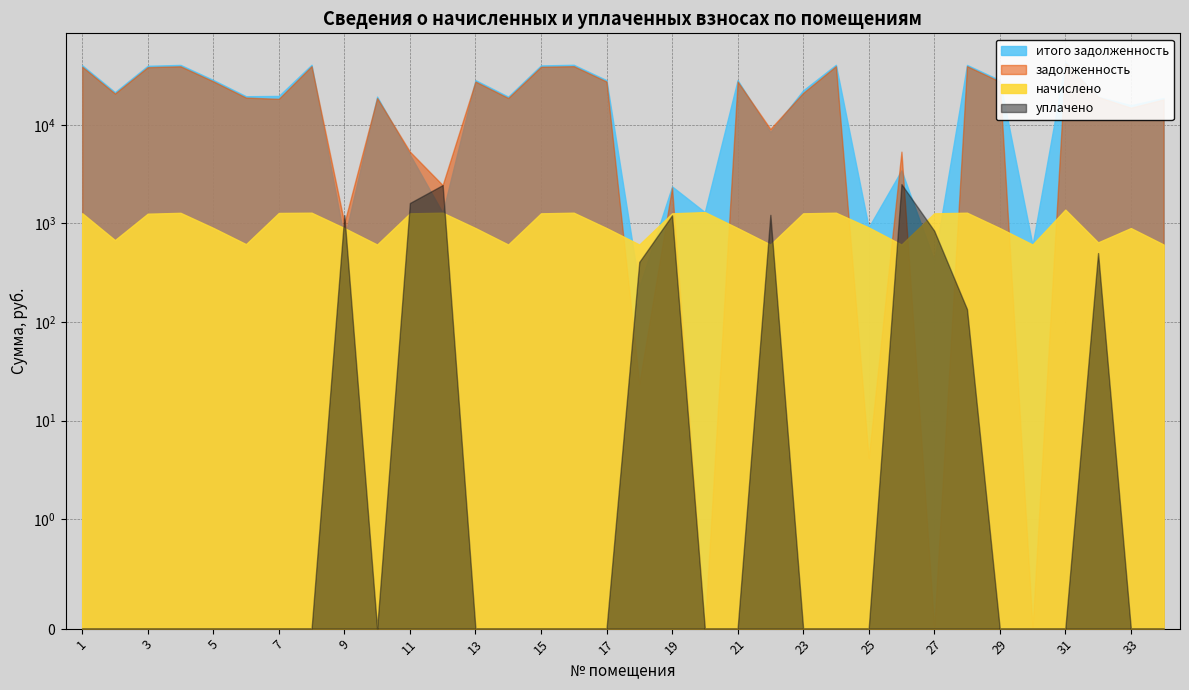

How many lines are shown in the chart?

4